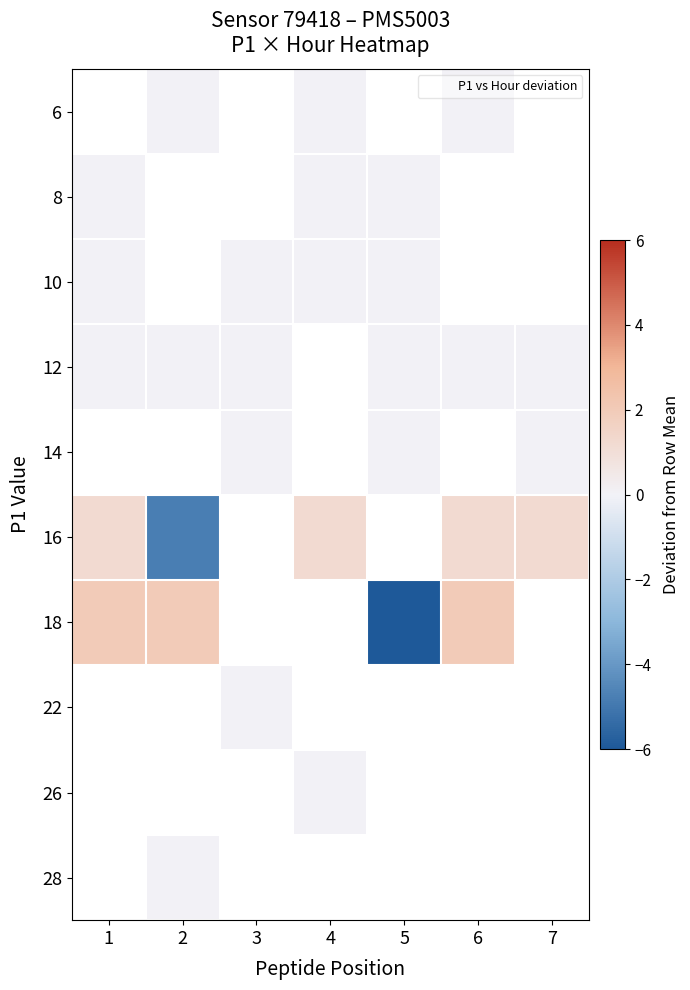

Rank the series by their maximum value, from lowest to highest.

6, 8, 10, 12, 14, 16, 18, 22, 26, 28